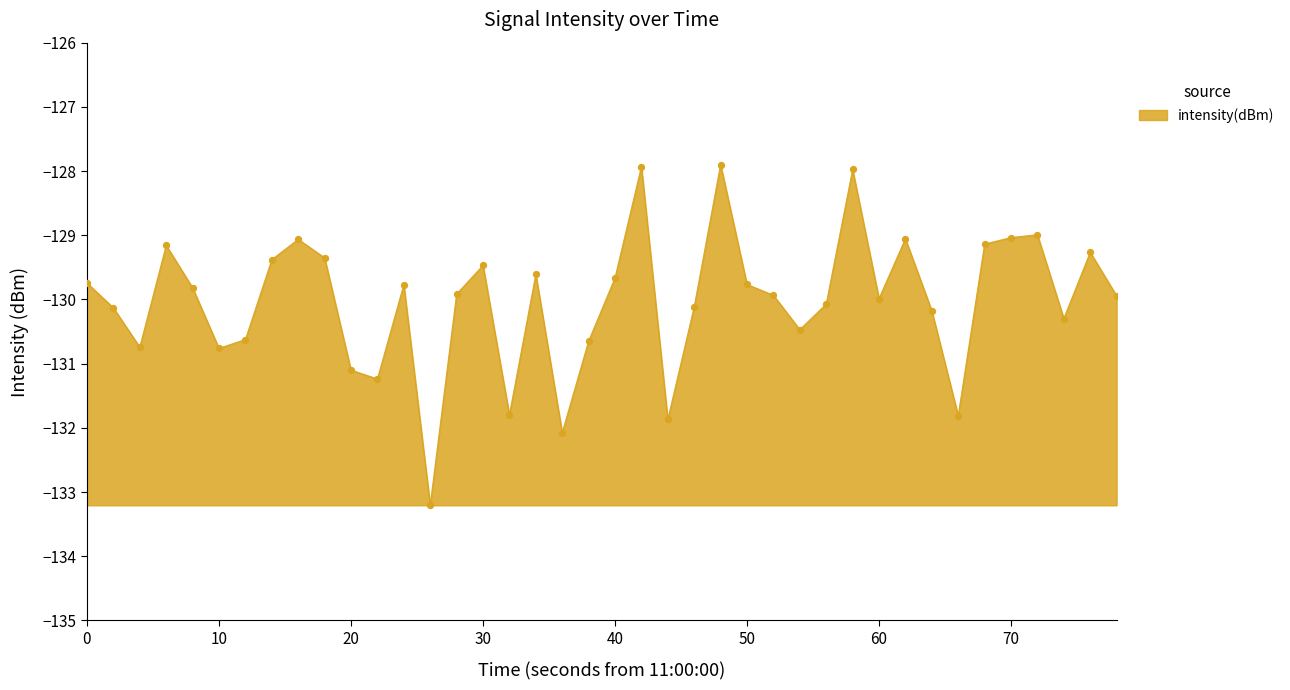

What is the smallest value displayed?

-133.2